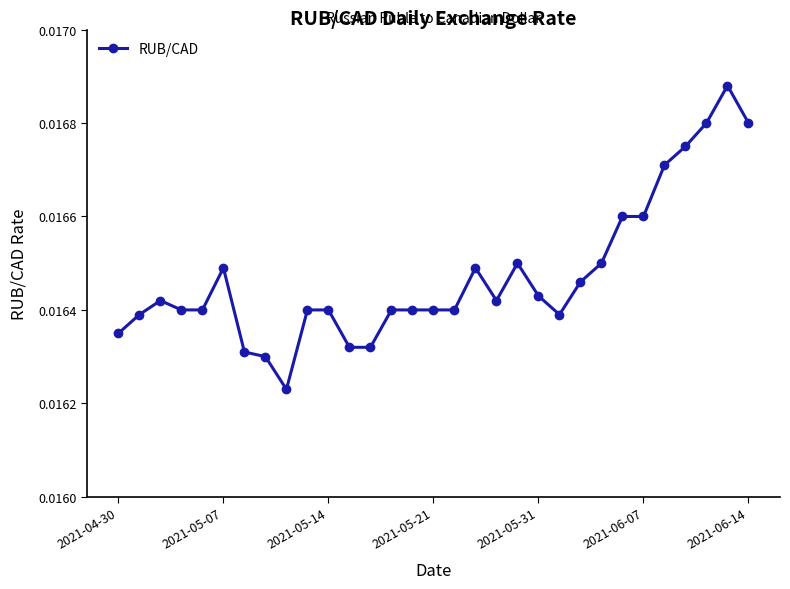

How many values are between 0 and 1?

31